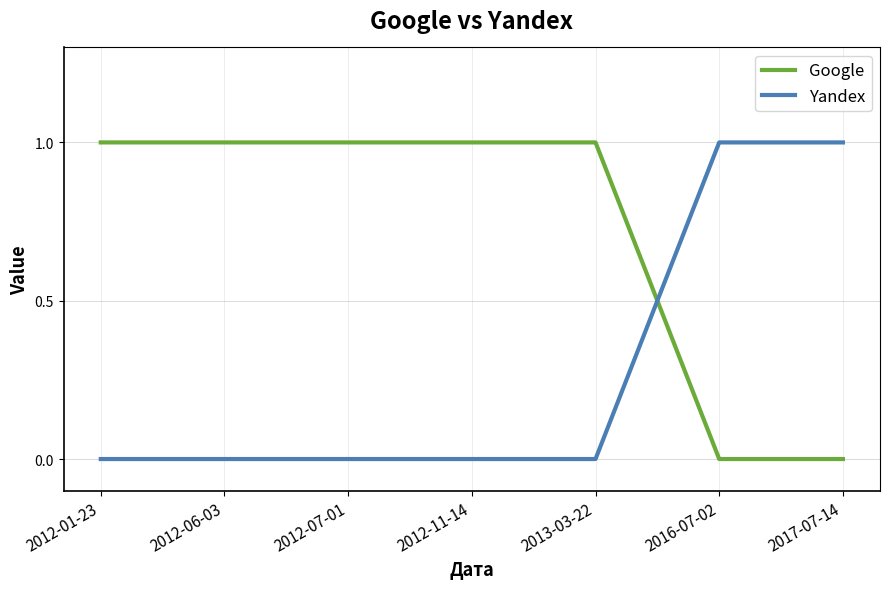

Is this an area chart (filled region under the line)?

No